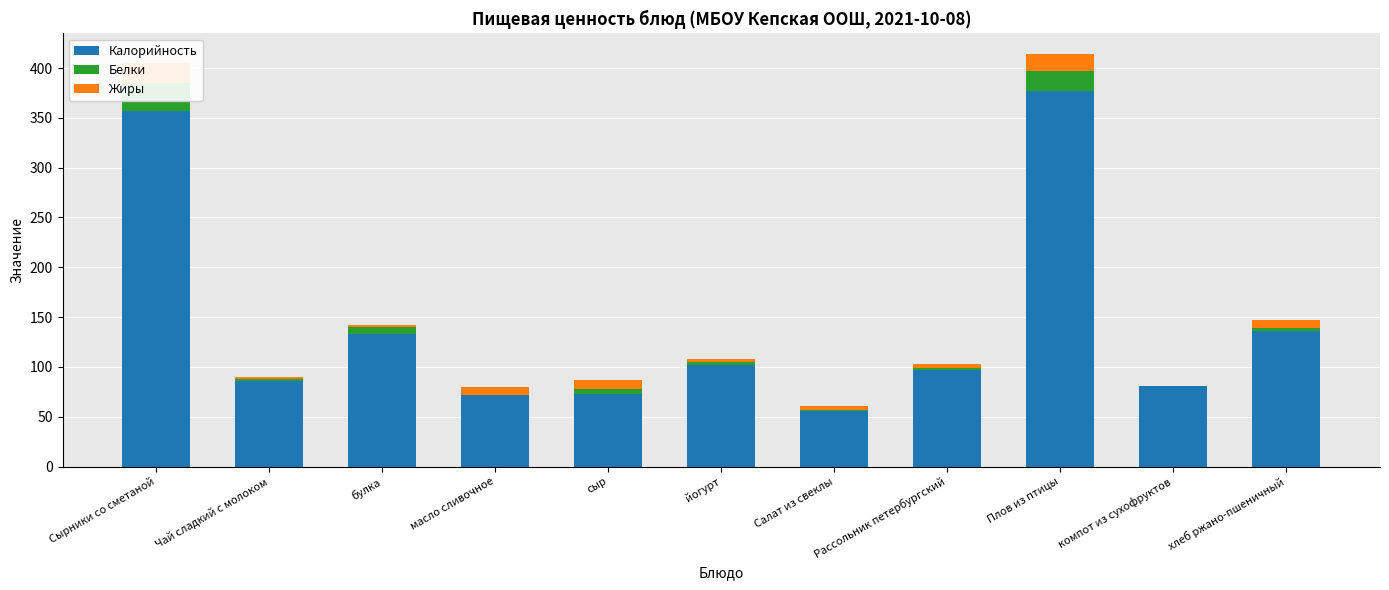

What is the difference between the Калорийность values at хлеб ржано-пшеничный and Рассольник петербургский?

39.0